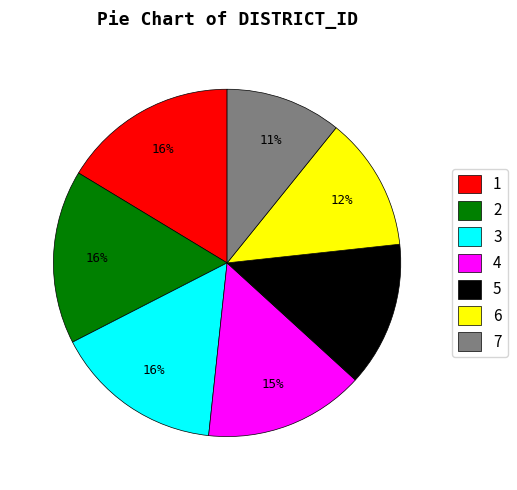

To the nearest percent, what percentage of the pie is 2?

16%